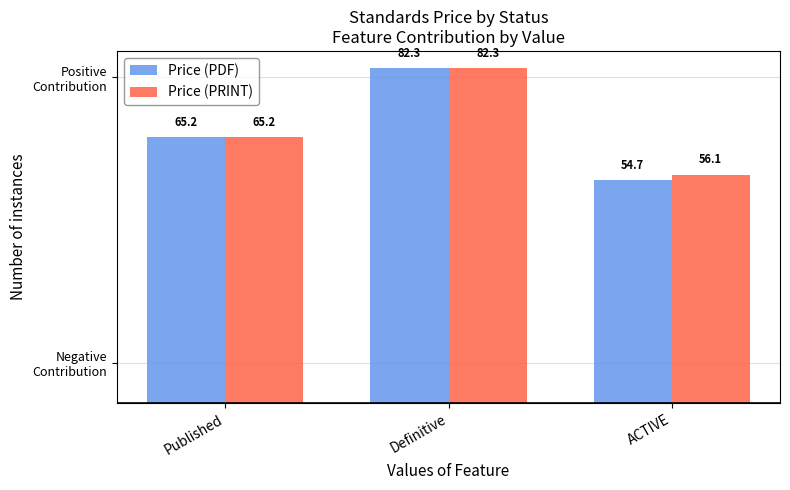

At which category does the chart reach its minimum across all series?

ACTIVE